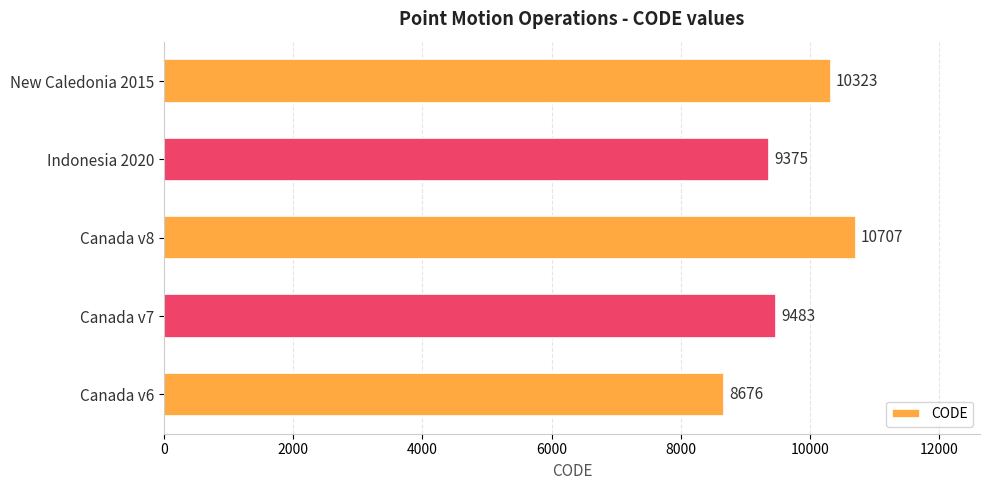

Are the bars grouped side by side (vs. stacked)?

No